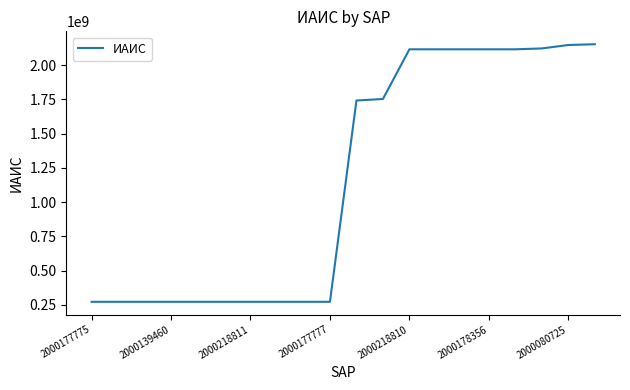

What is the difference between the maximum and minimum values?

1879720015